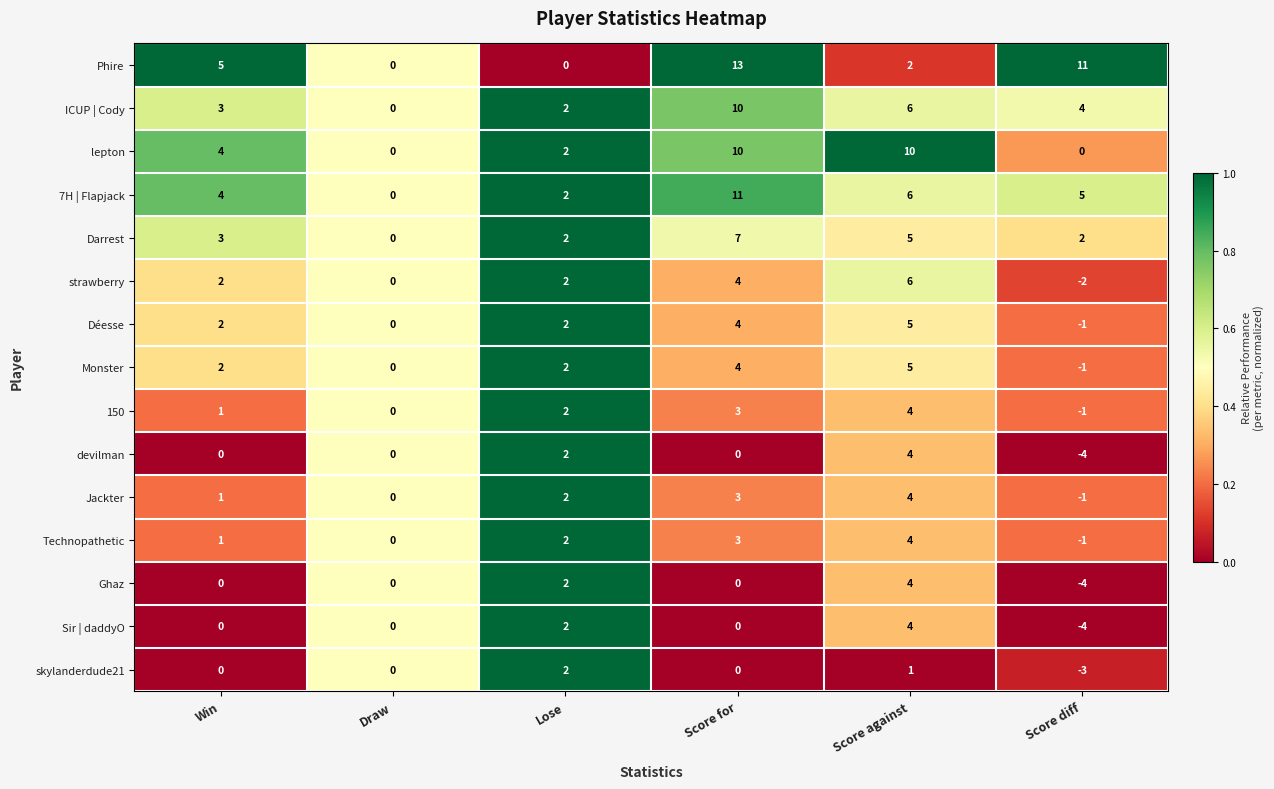

What is the smallest value displayed?

-4